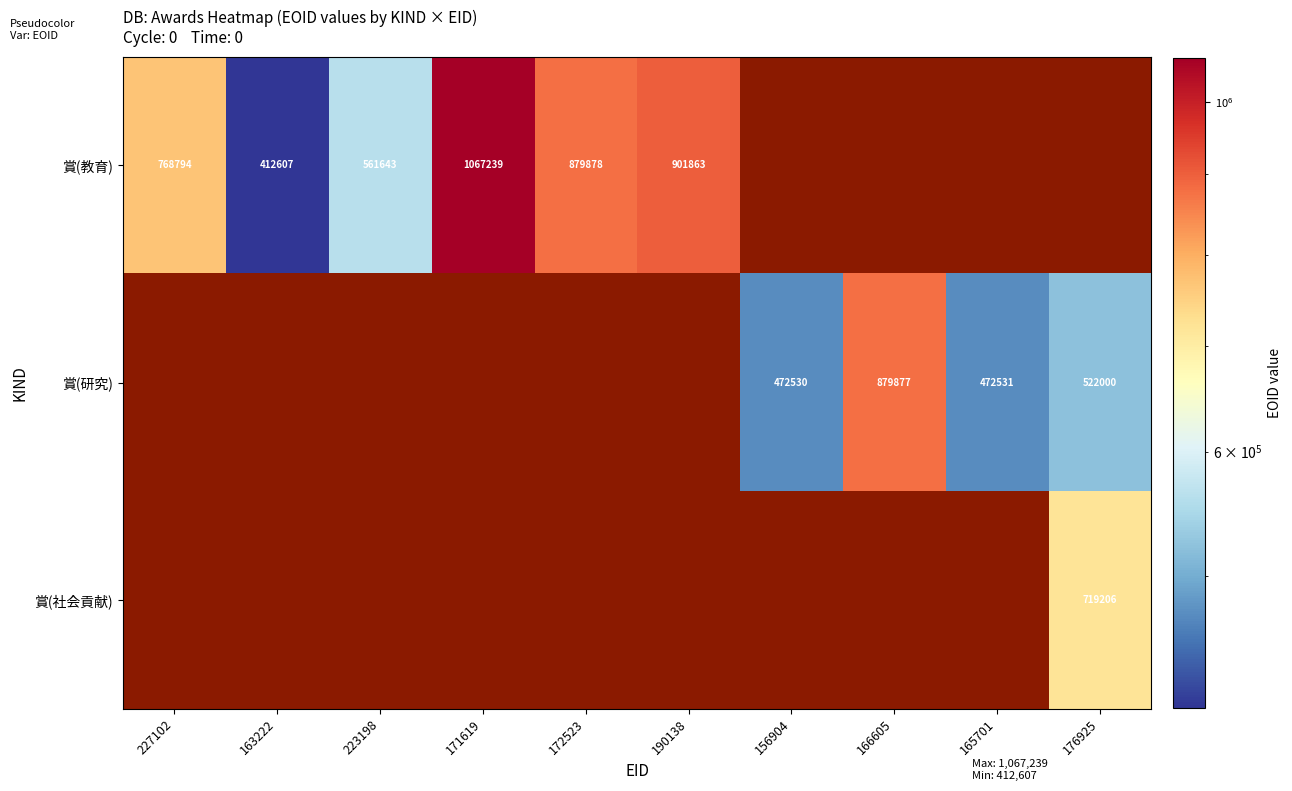

True or false: 賞(研究) has a value of 522000 at 176925.

True